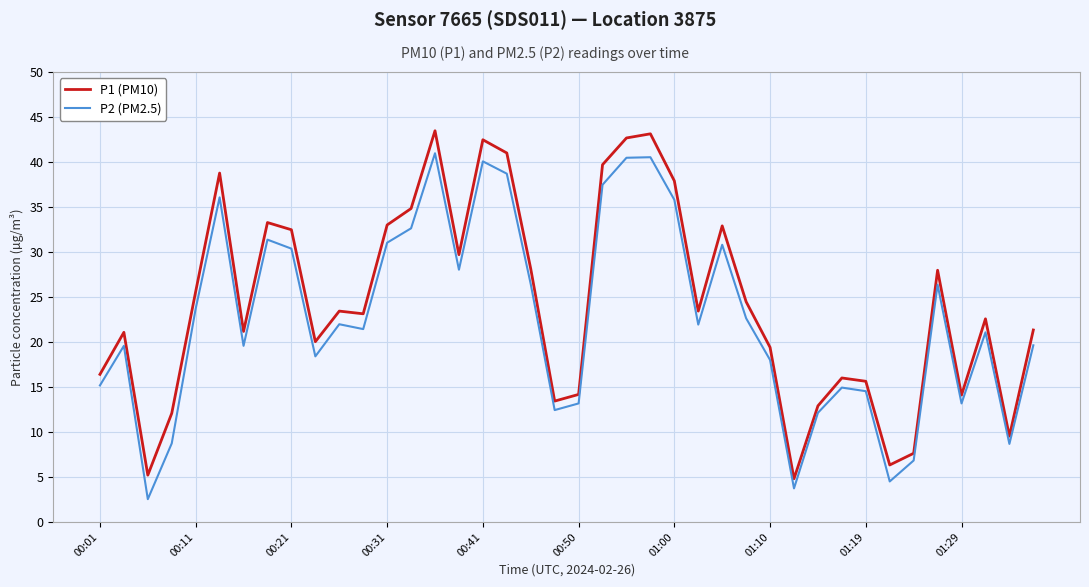

In P2 (PM2.5), how many points are higher than both neighbors (excluding endpoints)?

11